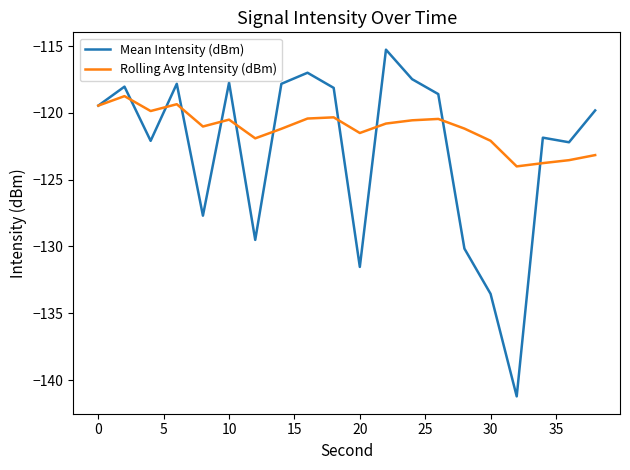

What is the highest value of the Rolling Avg Intensity (dBm) series?

-118.8